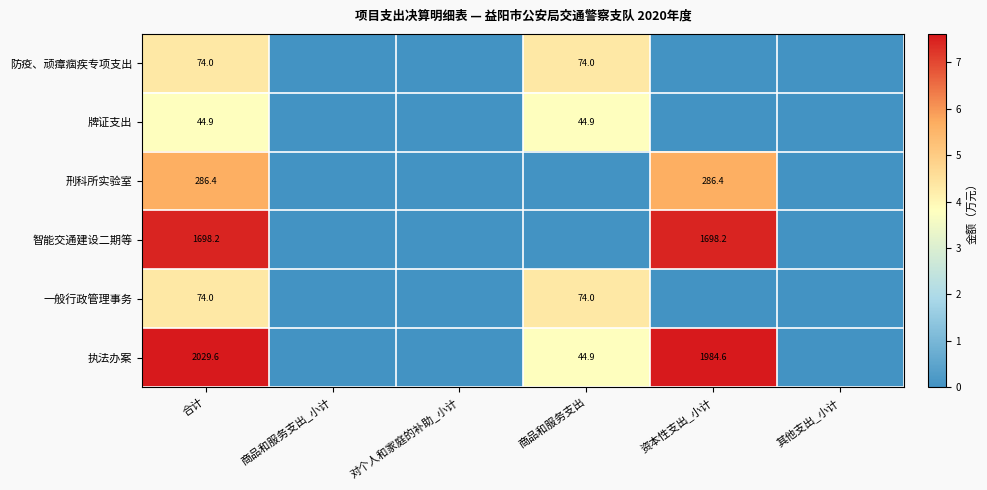

What is the difference between the highest and lowest values at 合计?

1984.7